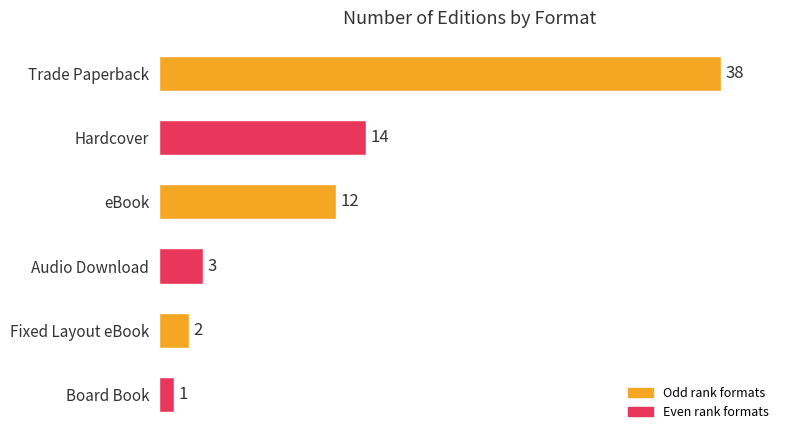

Which has a higher value, Hardcover or Board Book?

Hardcover